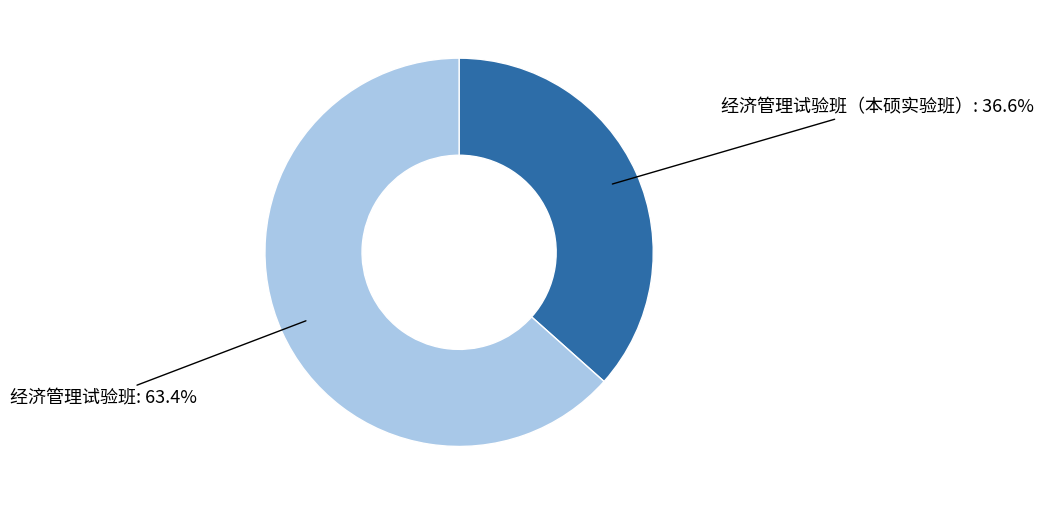

Which has a higher value, 经济管理试验班（本硕实验班） or 经济管理试验班?

经济管理试验班